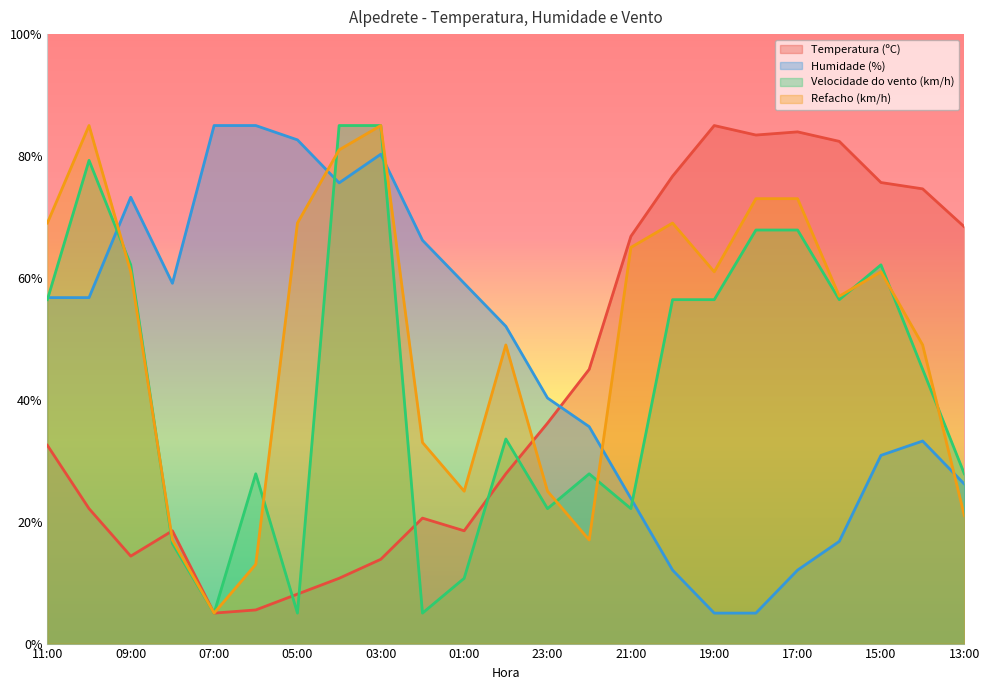

Rank the series by their maximum value, from highest to lowest.

Temperatura (ºC), Humidade (%), Velocidade do vento (km/h), Refacho (km/h)